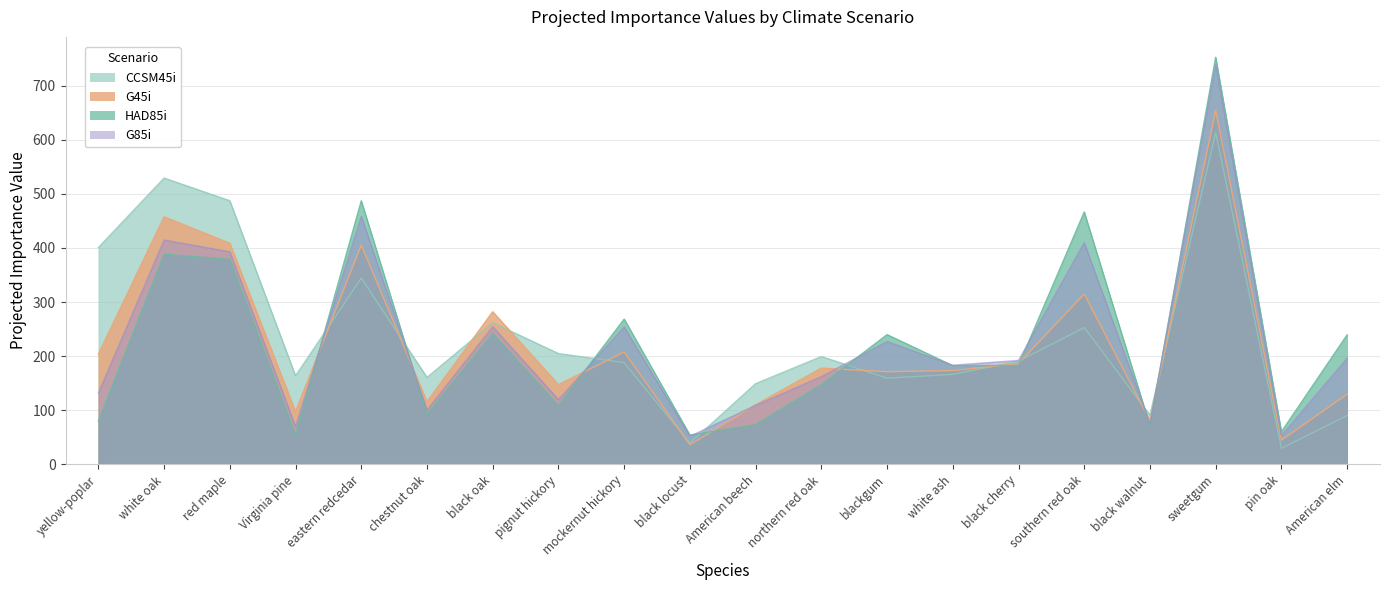

Is the value of HAD85i at sweetgum greater than the value of G85i at black cherry?

Yes